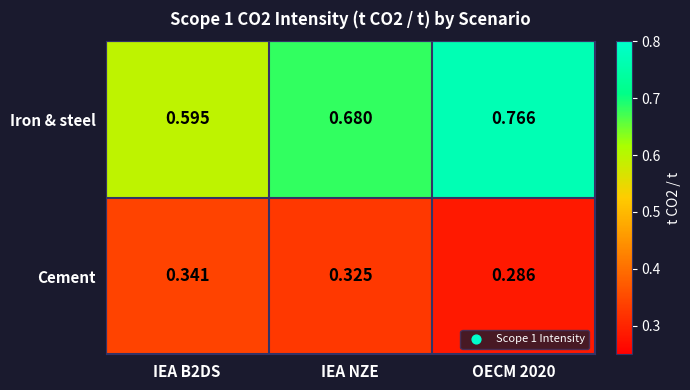

Which series has the largest range (max minus min)?

Iron & steel